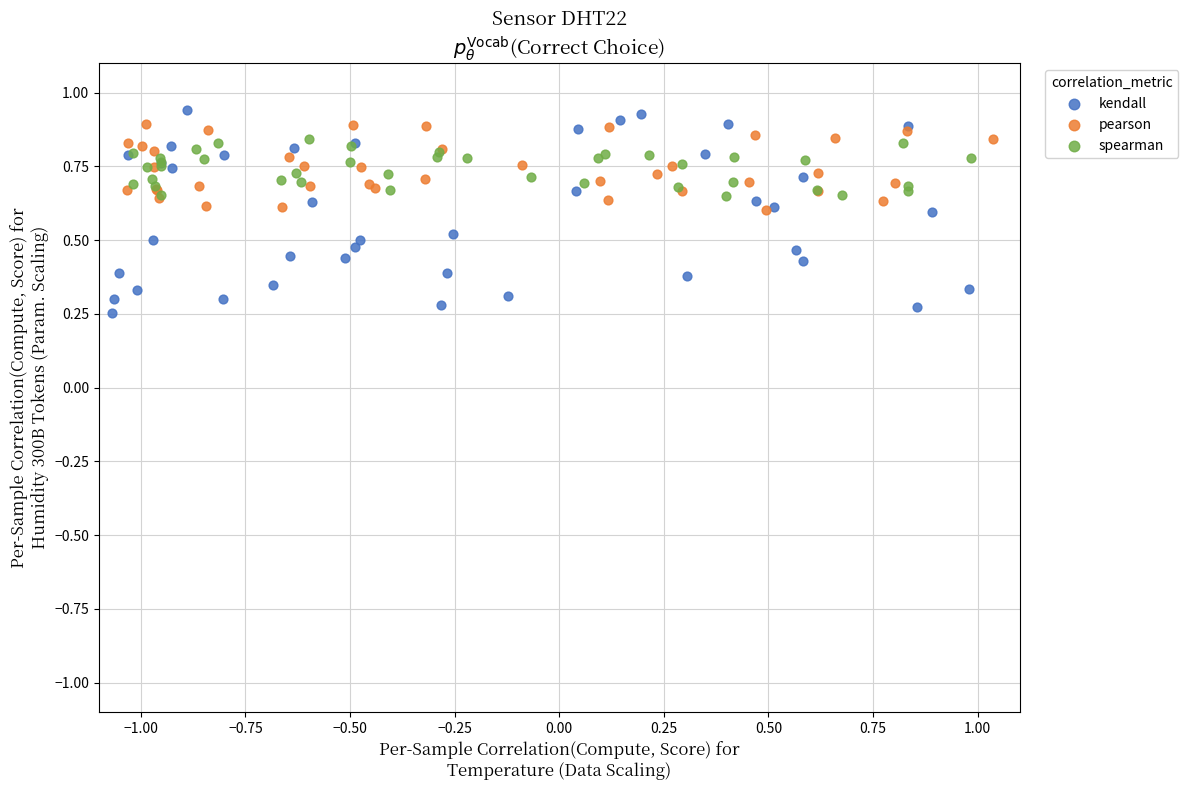

Which series reaches the minimum Y coordinate?

kendall